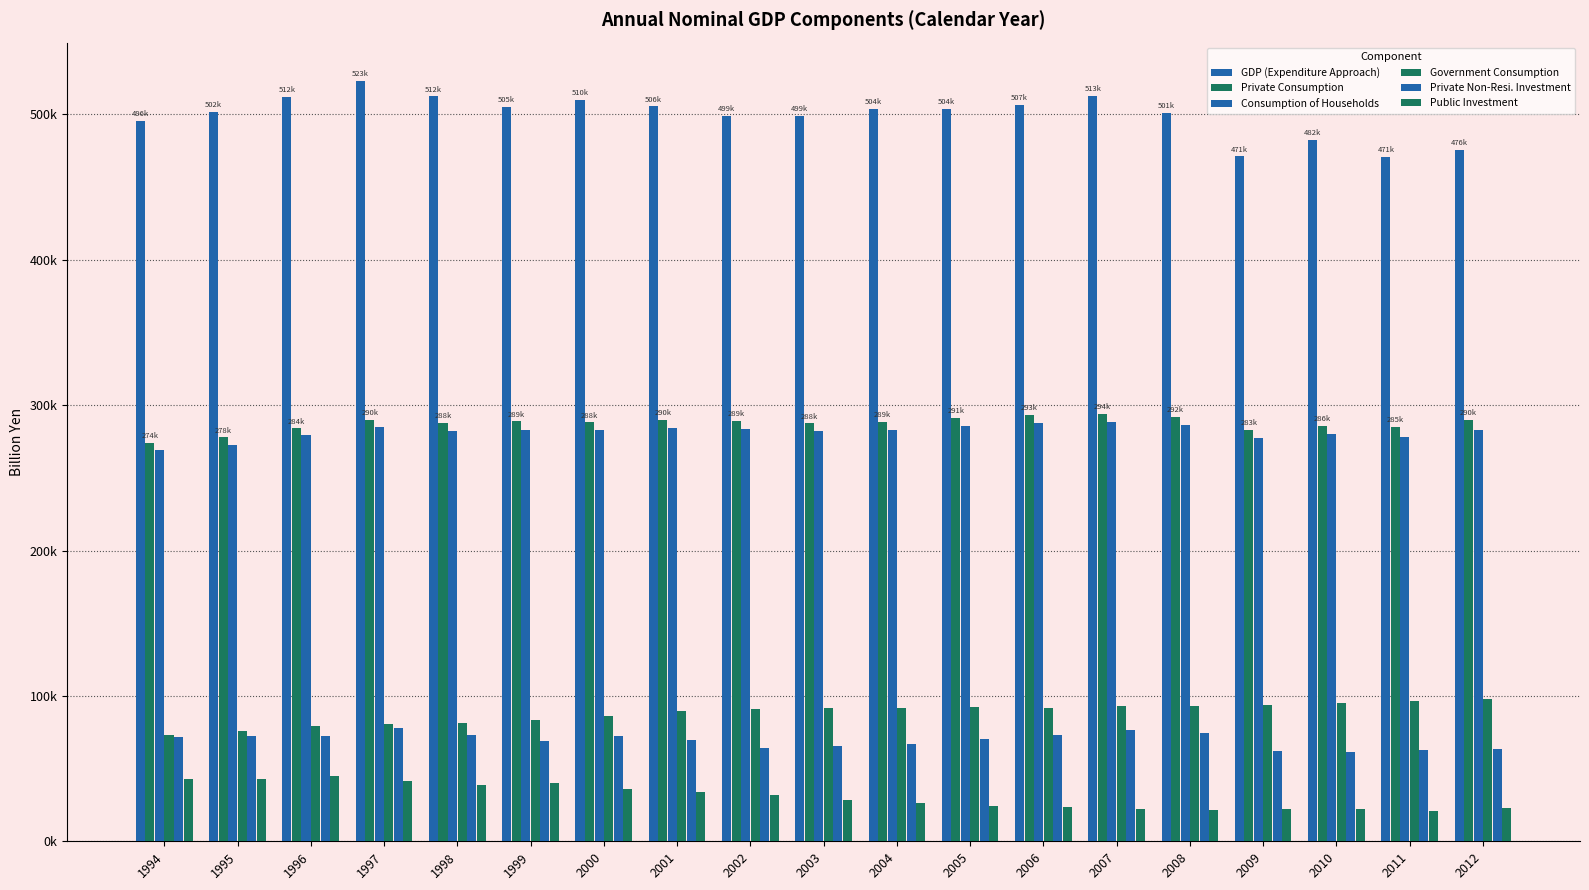

Does the chart contain stacked bars?

No